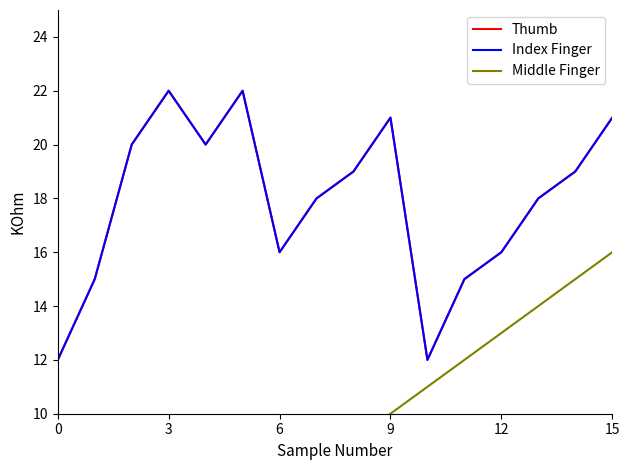

True or false: Thumb has a value of 34 at 15.

False